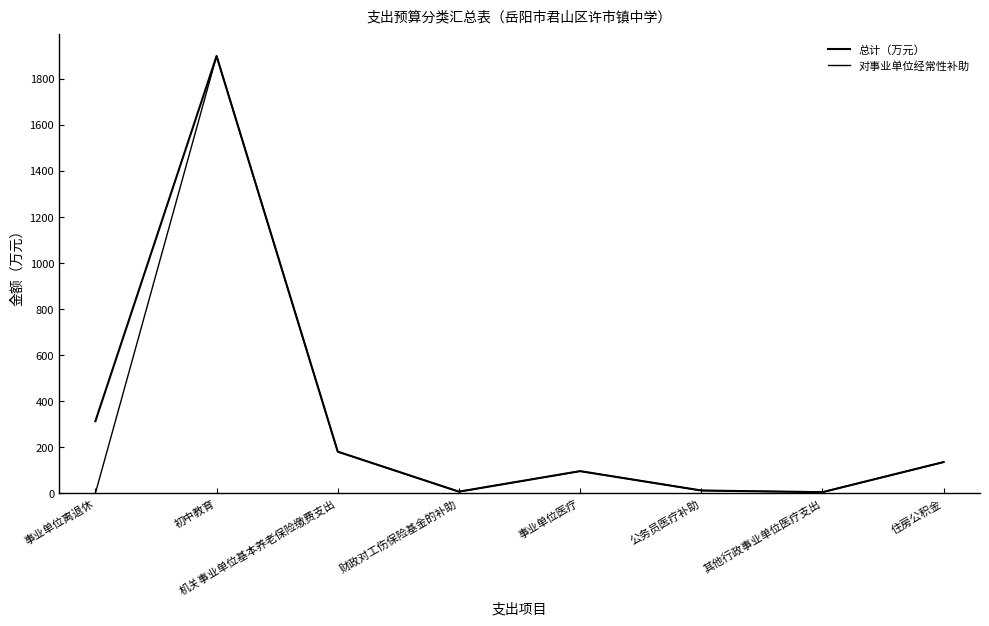

How many lines are shown in the chart?

2